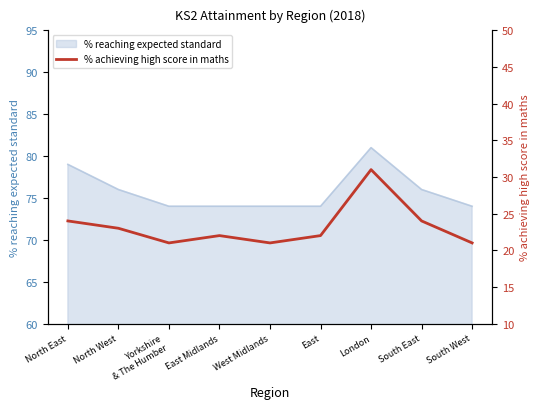

Which has a higher value, West Midlands or South West?

West Midlands